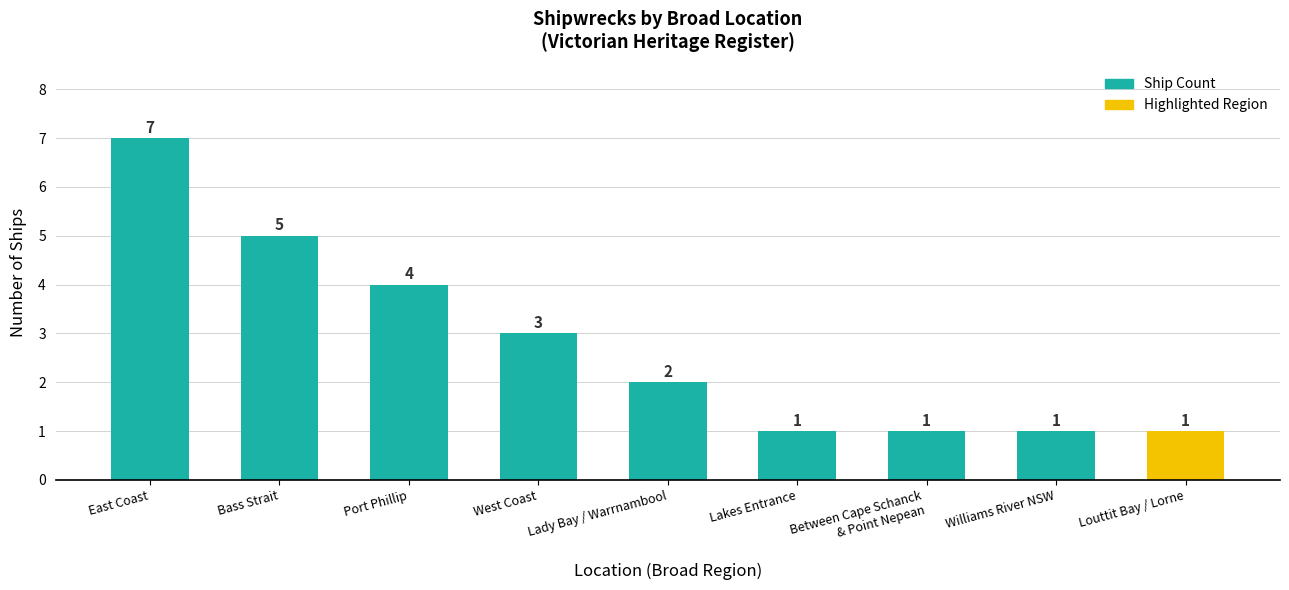

How many data points are less than 2?

4